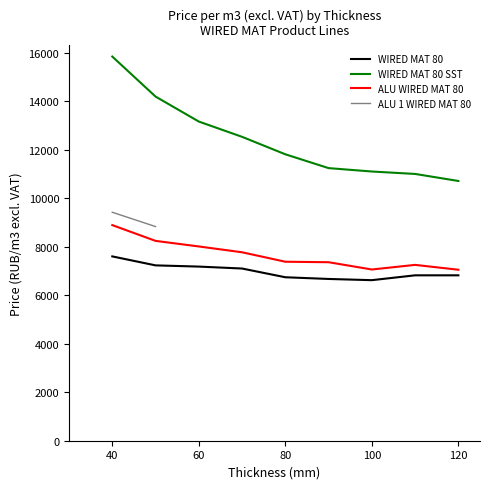

Is the value of ALU WIRED MAT 80 at 40 greater than the value of WIRED MAT 80 SST at 70?

No